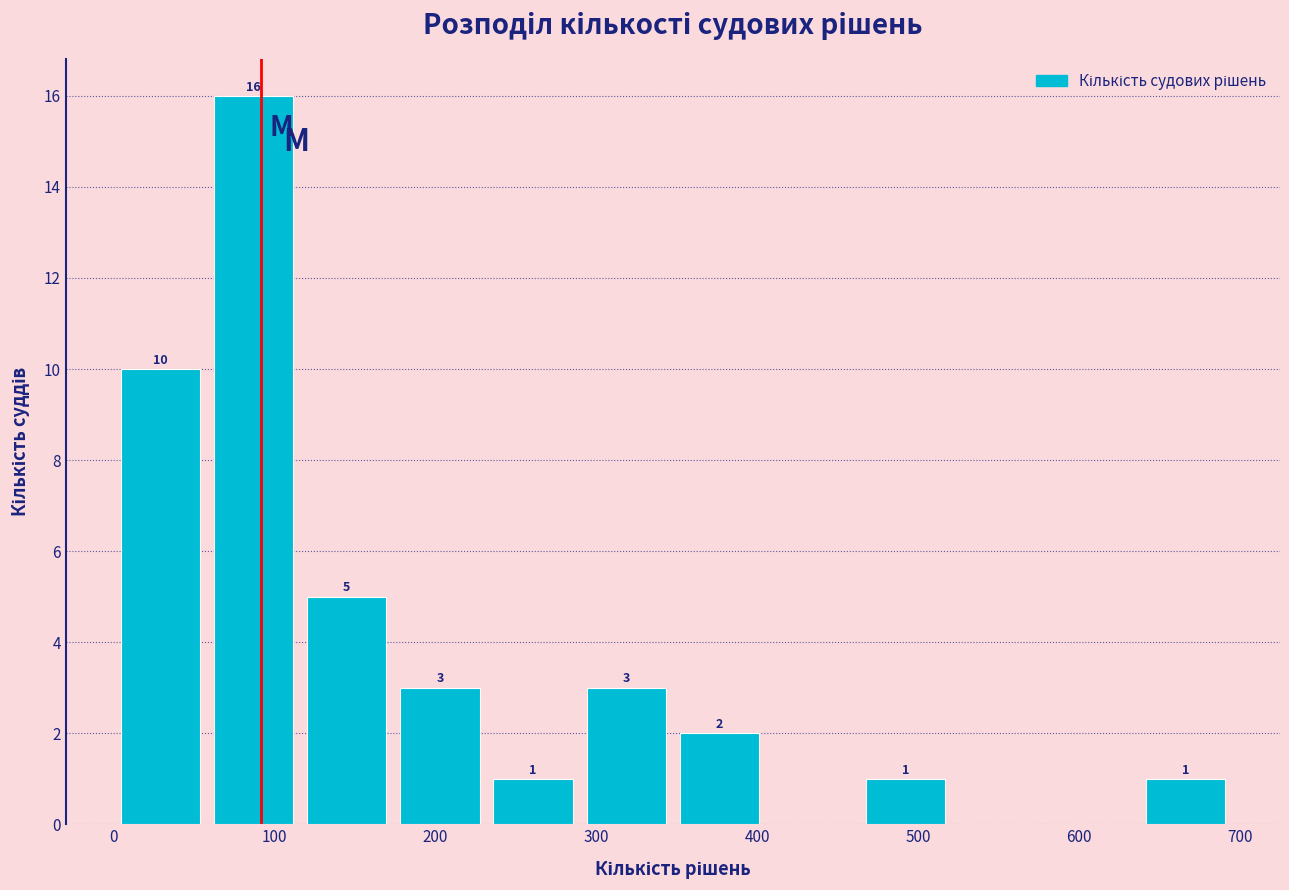

Over which range of the x-axis is the bar tallest?

60 to 120